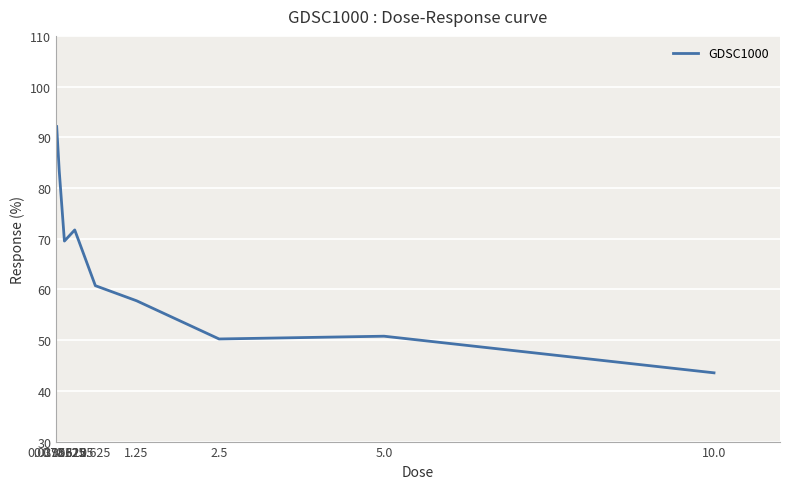

Is it true that the value at 0.3125 is 19.7?

False